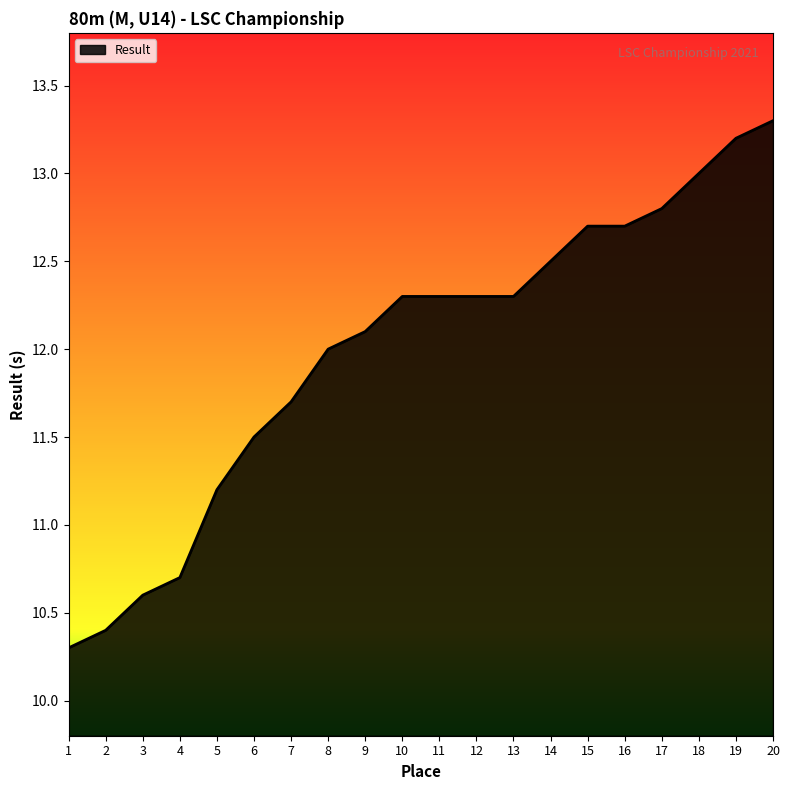

How many lines are shown in the chart?

1